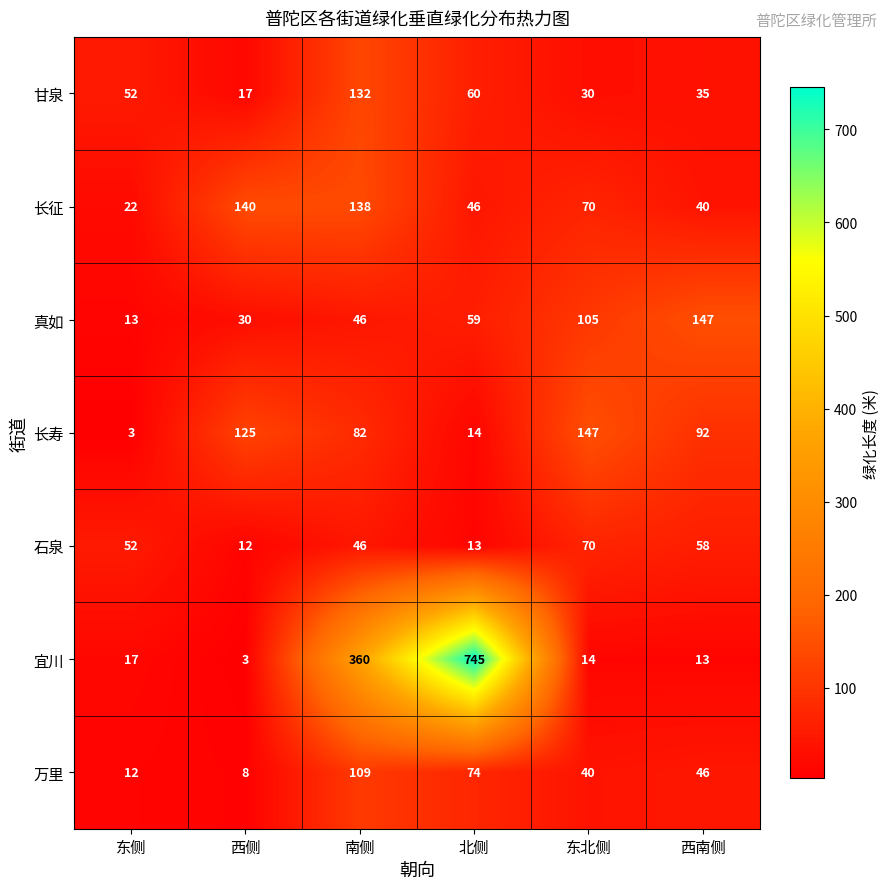

At which category is the sum across all series the highest?

北侧